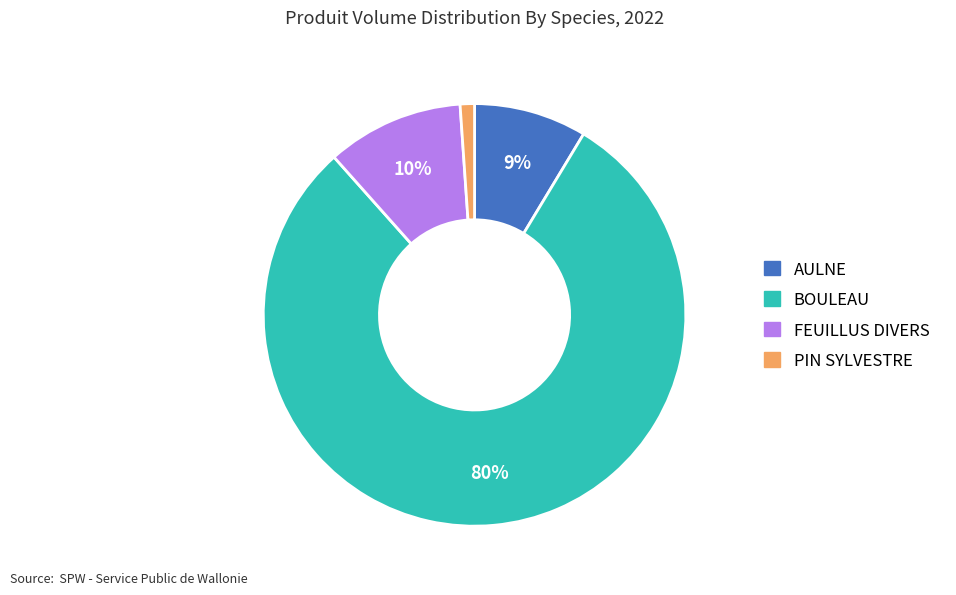

Count the number of slices in the pie.

4